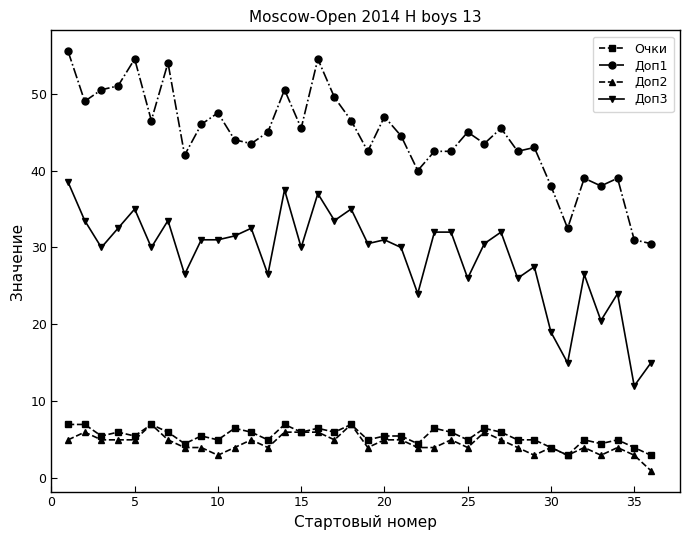

What is the difference between the second highest and second lowest values in the Доп3 series?

22.5